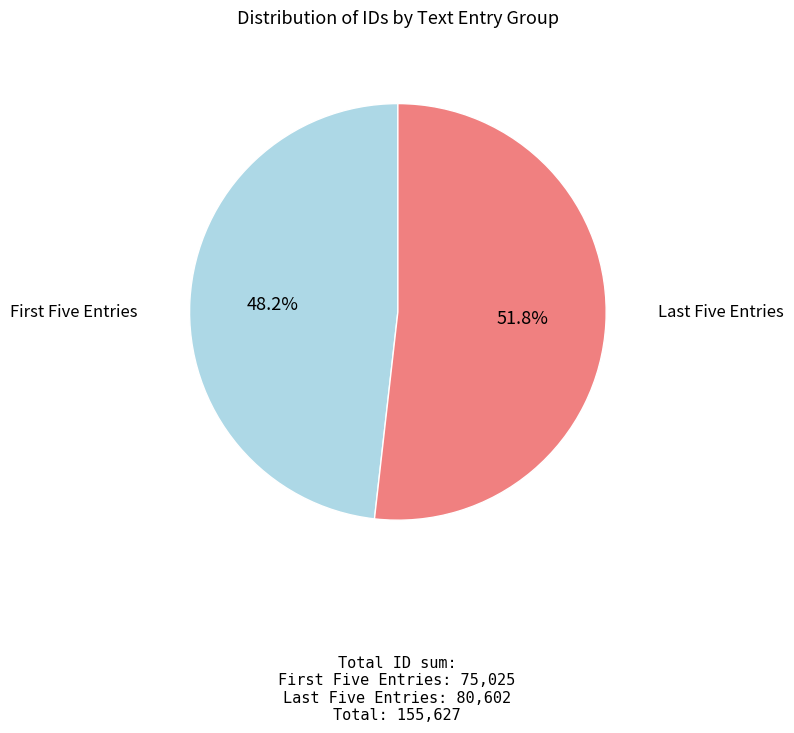

To the nearest percent, what is the difference between the largest and smallest slice percentages?

4%